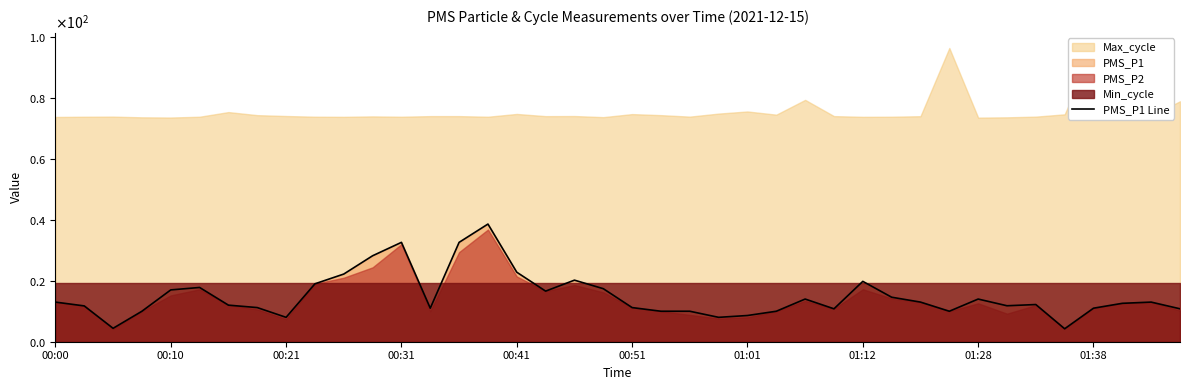

Approximately how many times larger is the value at 10 compared to 01:01?

1.8